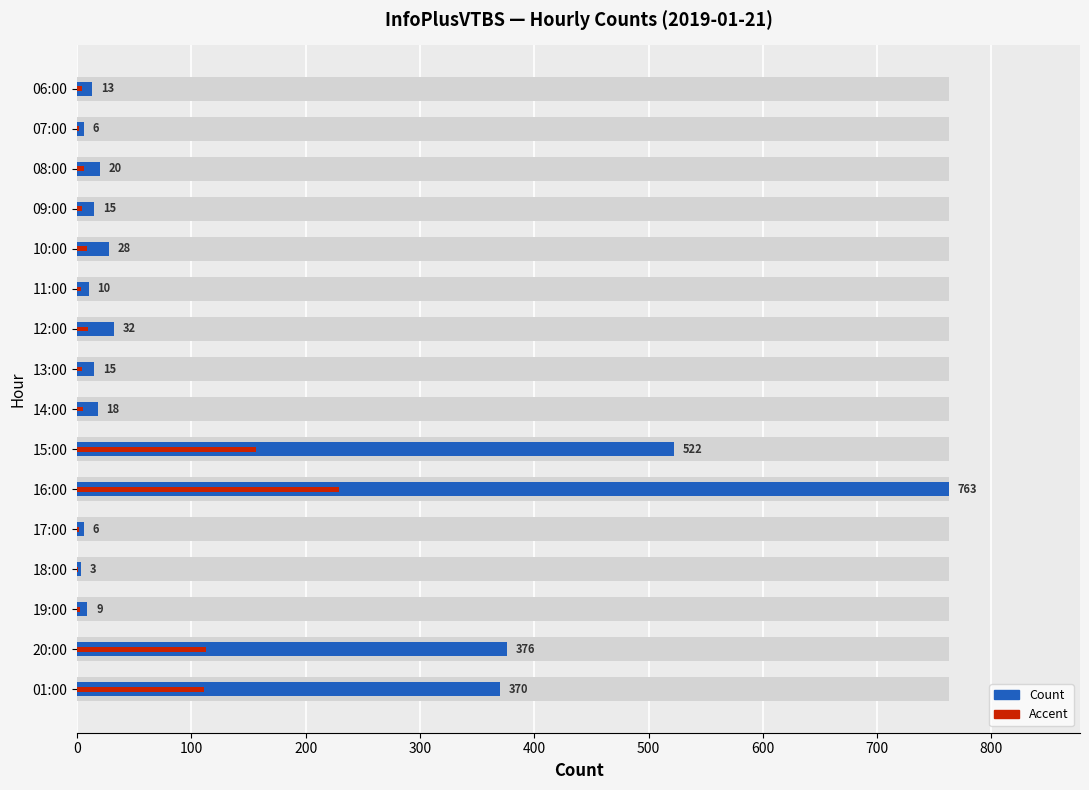

Count the number of categories in the chart.

16